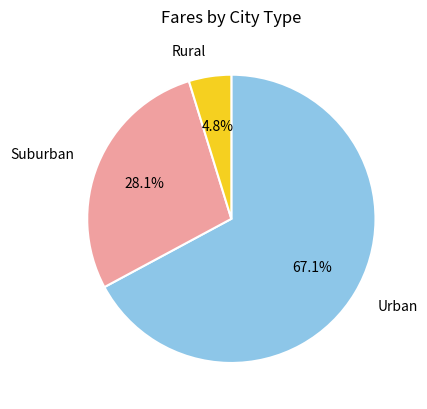

Do Rural and Suburban together represent more than half of the pie?

No